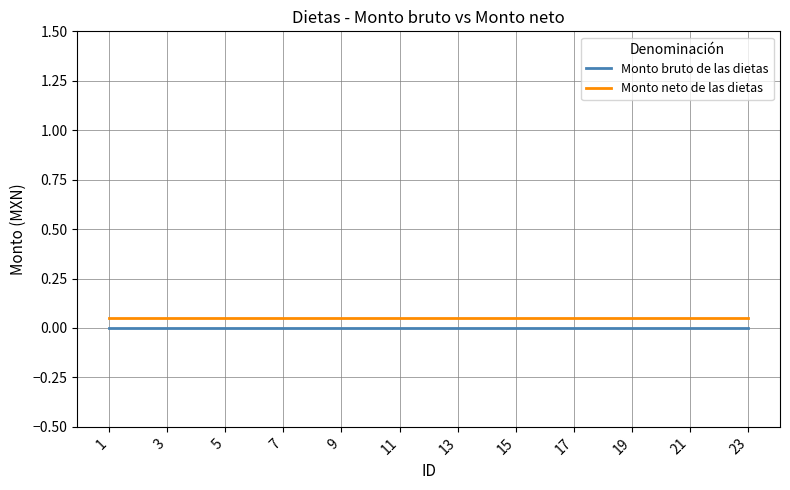

What is the value of the Monto neto de las dietas point at the 18th from the left?

0.1